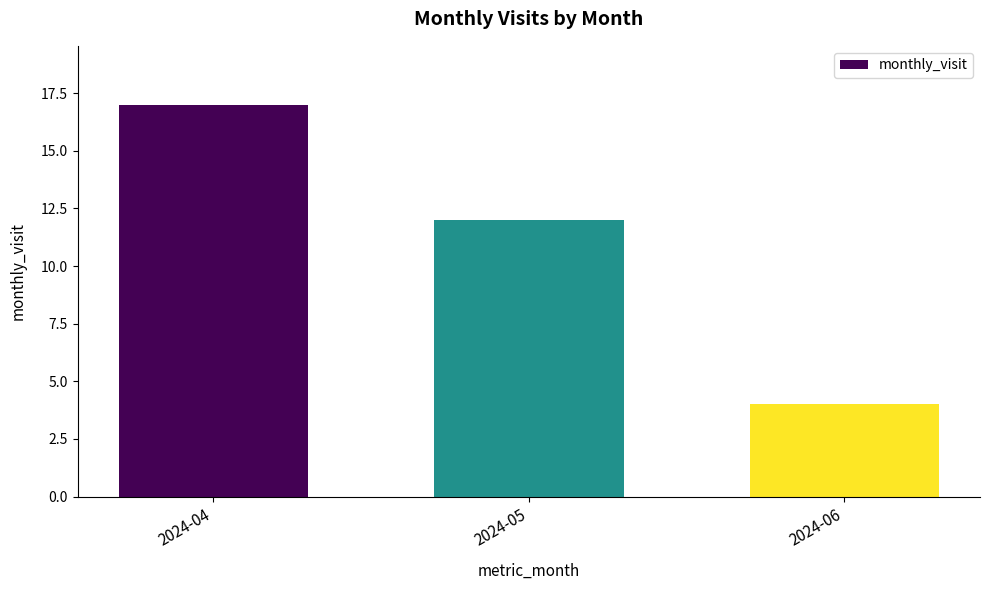

Approximately how many times larger is the value at 2024-06 compared to 2024-04?

0.2